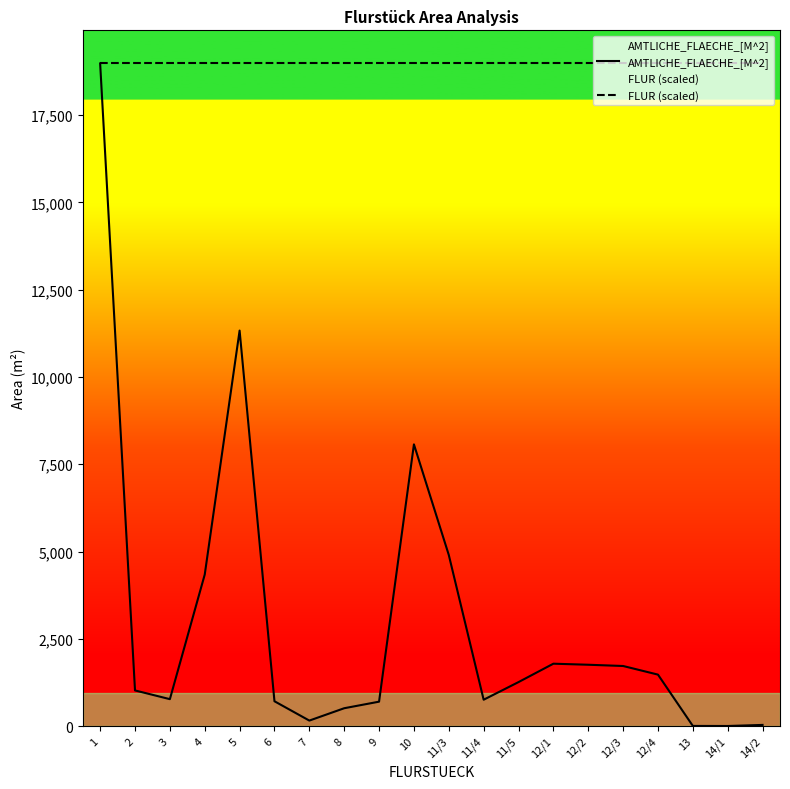

Which series has the largest range (max minus min)?

AMTLICHE_FLAECHE_[M^2]